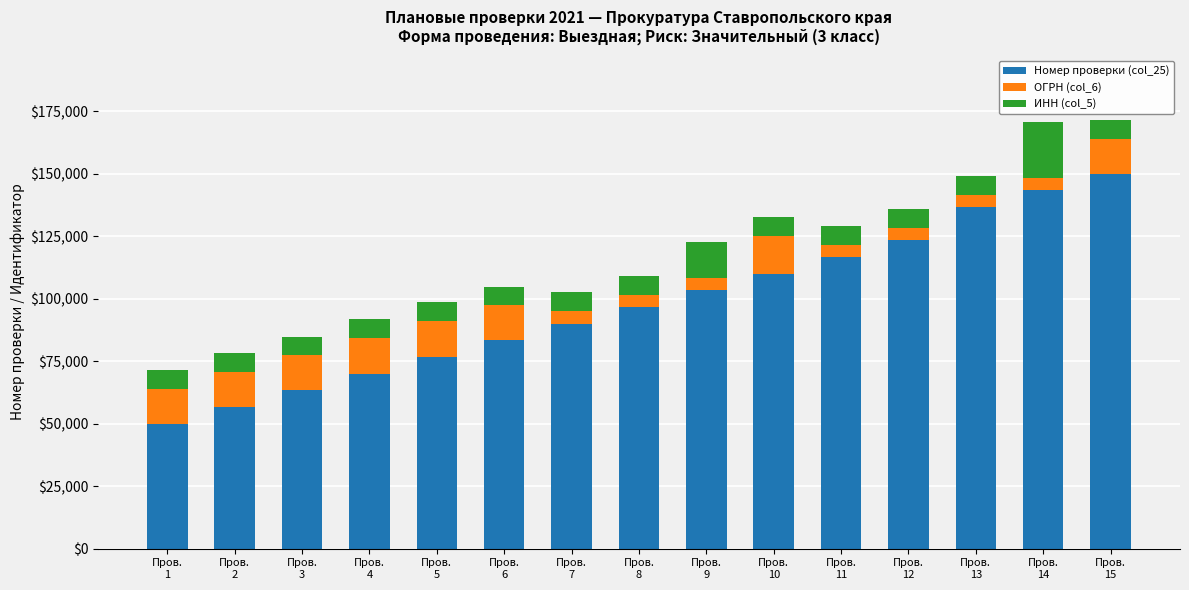

What is the highest value of the Номер проверки (col_25) series?

150000.0